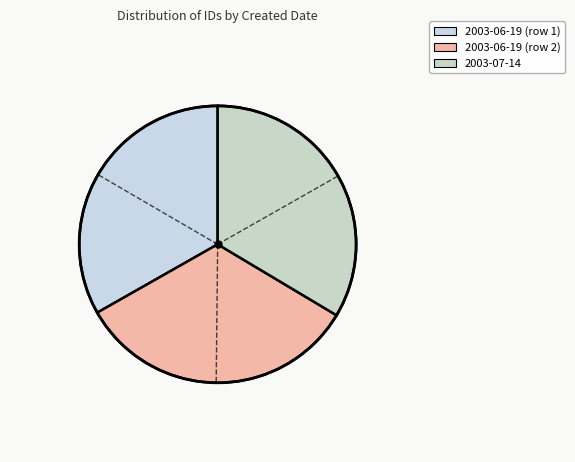

Is 2003-06-19 (row 2) the majority of the pie?

No